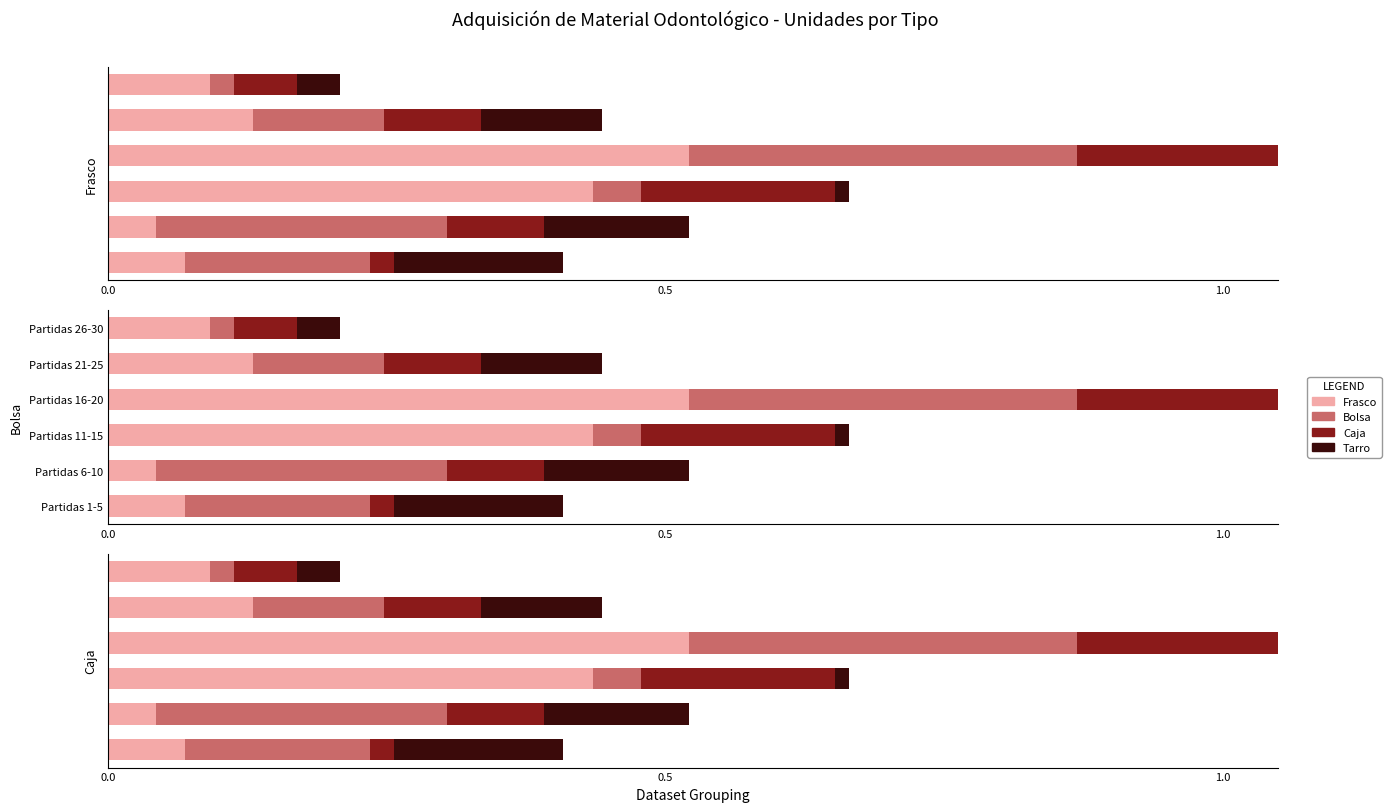

The Bolsa series shows 0.1 at 4. True or false?

True